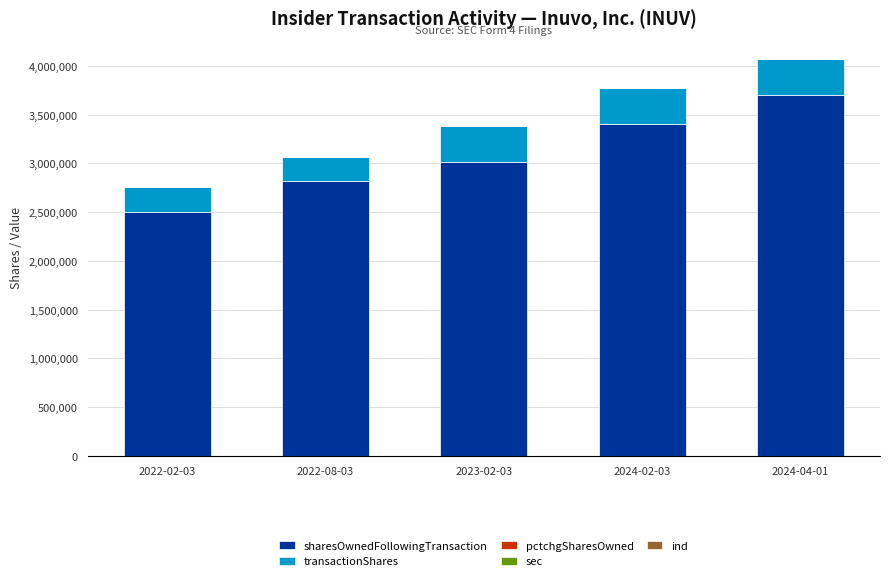

Where is sharesOwnedFollowingTransaction nearest to the value 3106132?

2023-02-03